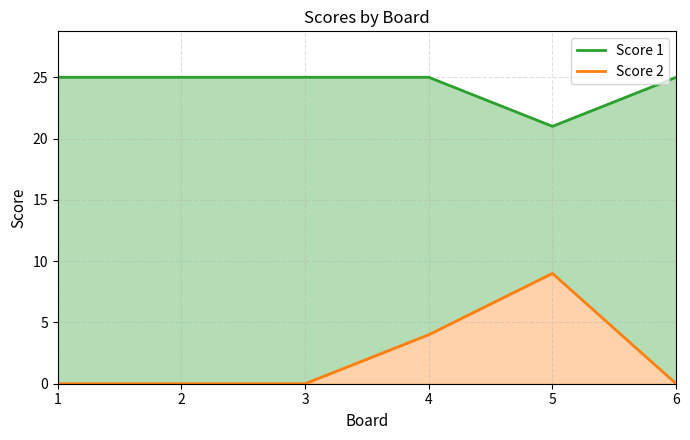

Which series has the widest spread of values?

Score 2